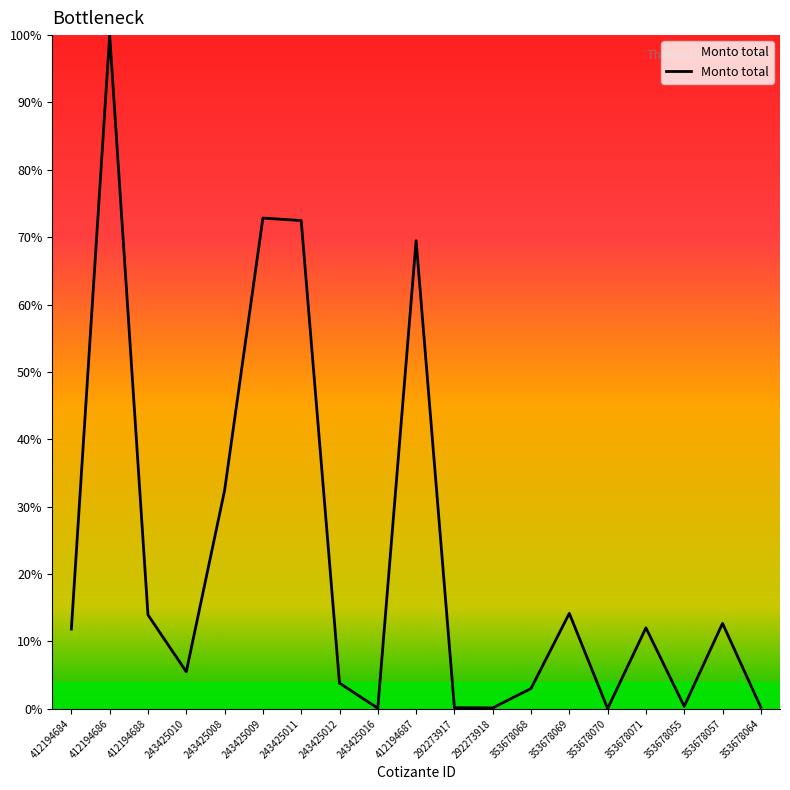

What position from the left is 412194687?

10